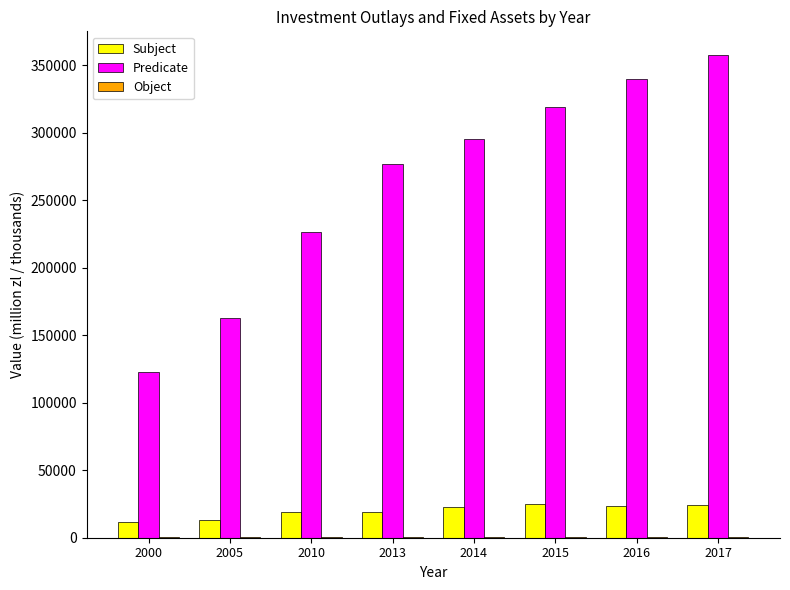

Is the value of Subject at 2015 greater than the value of Predicate at 2016?

No